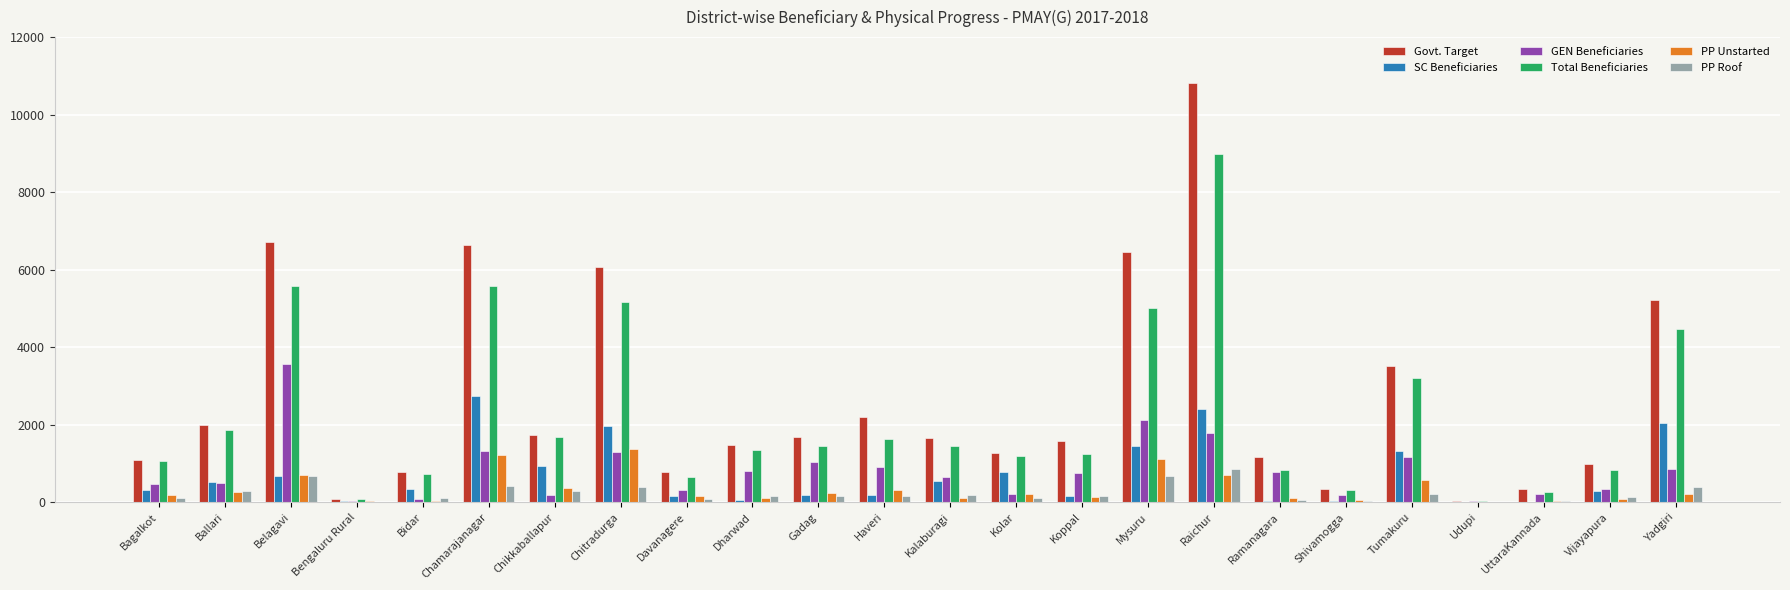

At which category is the sum across all series the highest?

Raichur